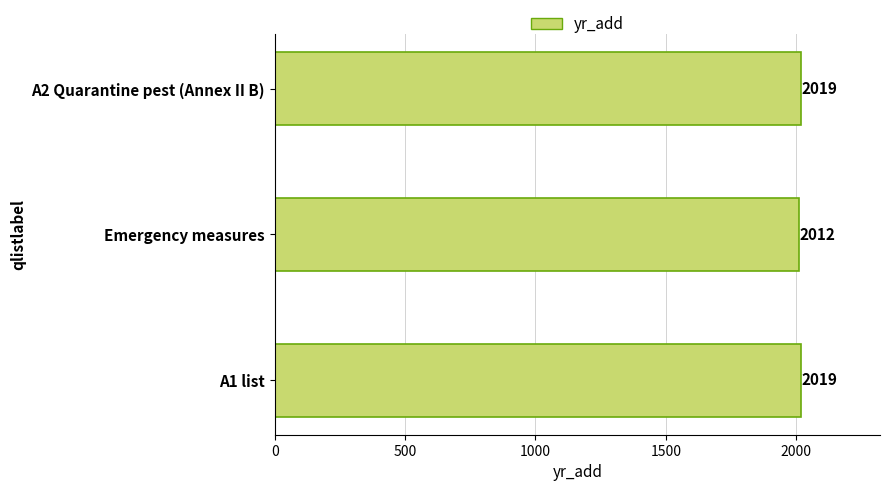

The value at A2 Quarantine pest (Annex II B) is 3009. True or false?

False